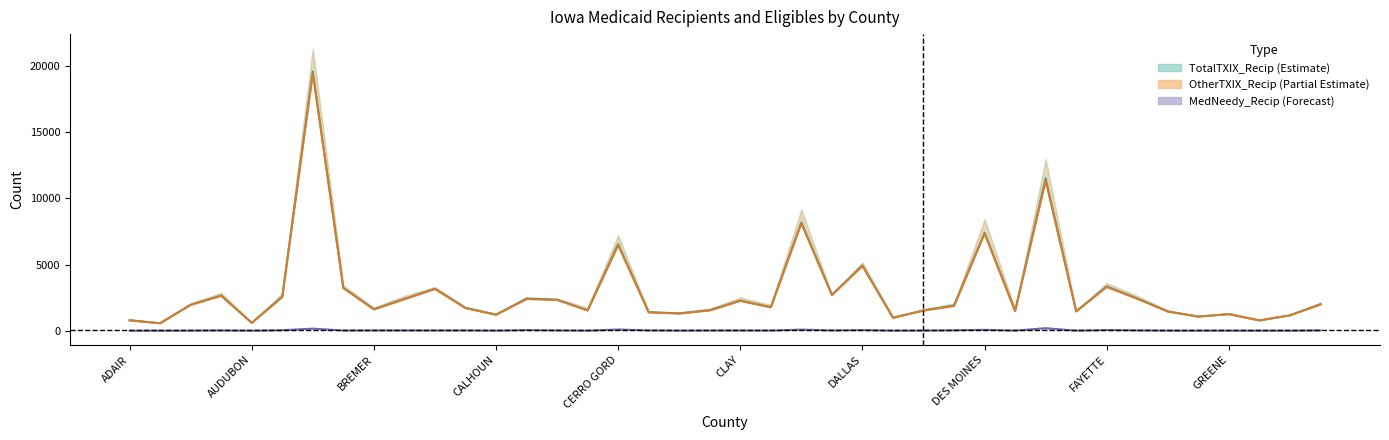

What is the spread (max minus min) of values at 15?

1532